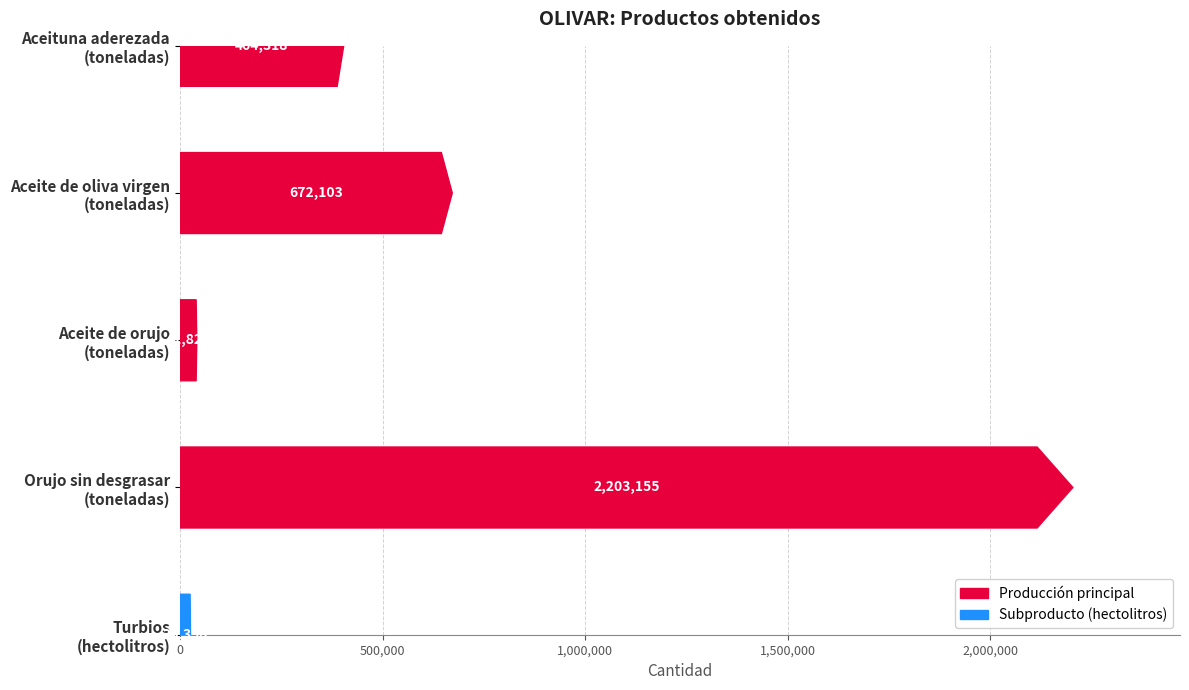

What is the ratio of the value at Aceituna aderezada
(toneladas) to the value at Aceite de oliva virgen
(toneladas)?

0.6